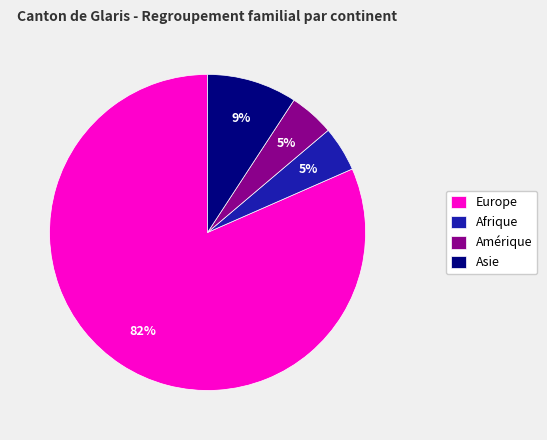

Is the sum of Asie and Europe greater than half?

Yes